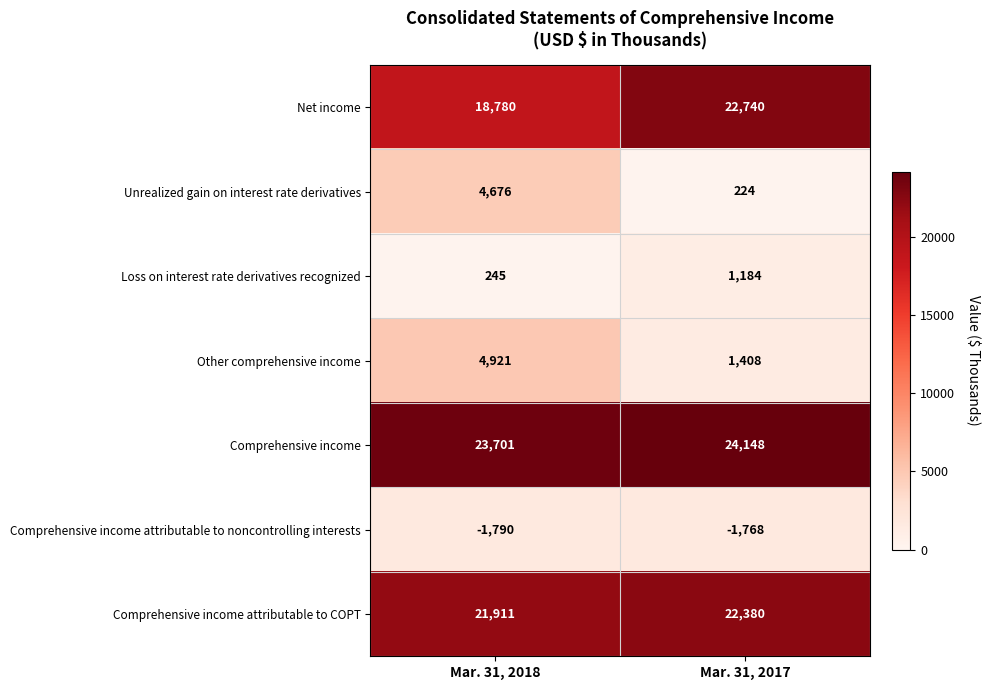

At Mar. 31, 2017, list the series in order from largest to smallest.

Comprehensive income, Net income, Comprehensive income attributable to COPT, Other comprehensive income, Loss on interest rate derivatives recognized, Unrealized gain on interest rate derivatives, Comprehensive income attributable to noncontrolling interests